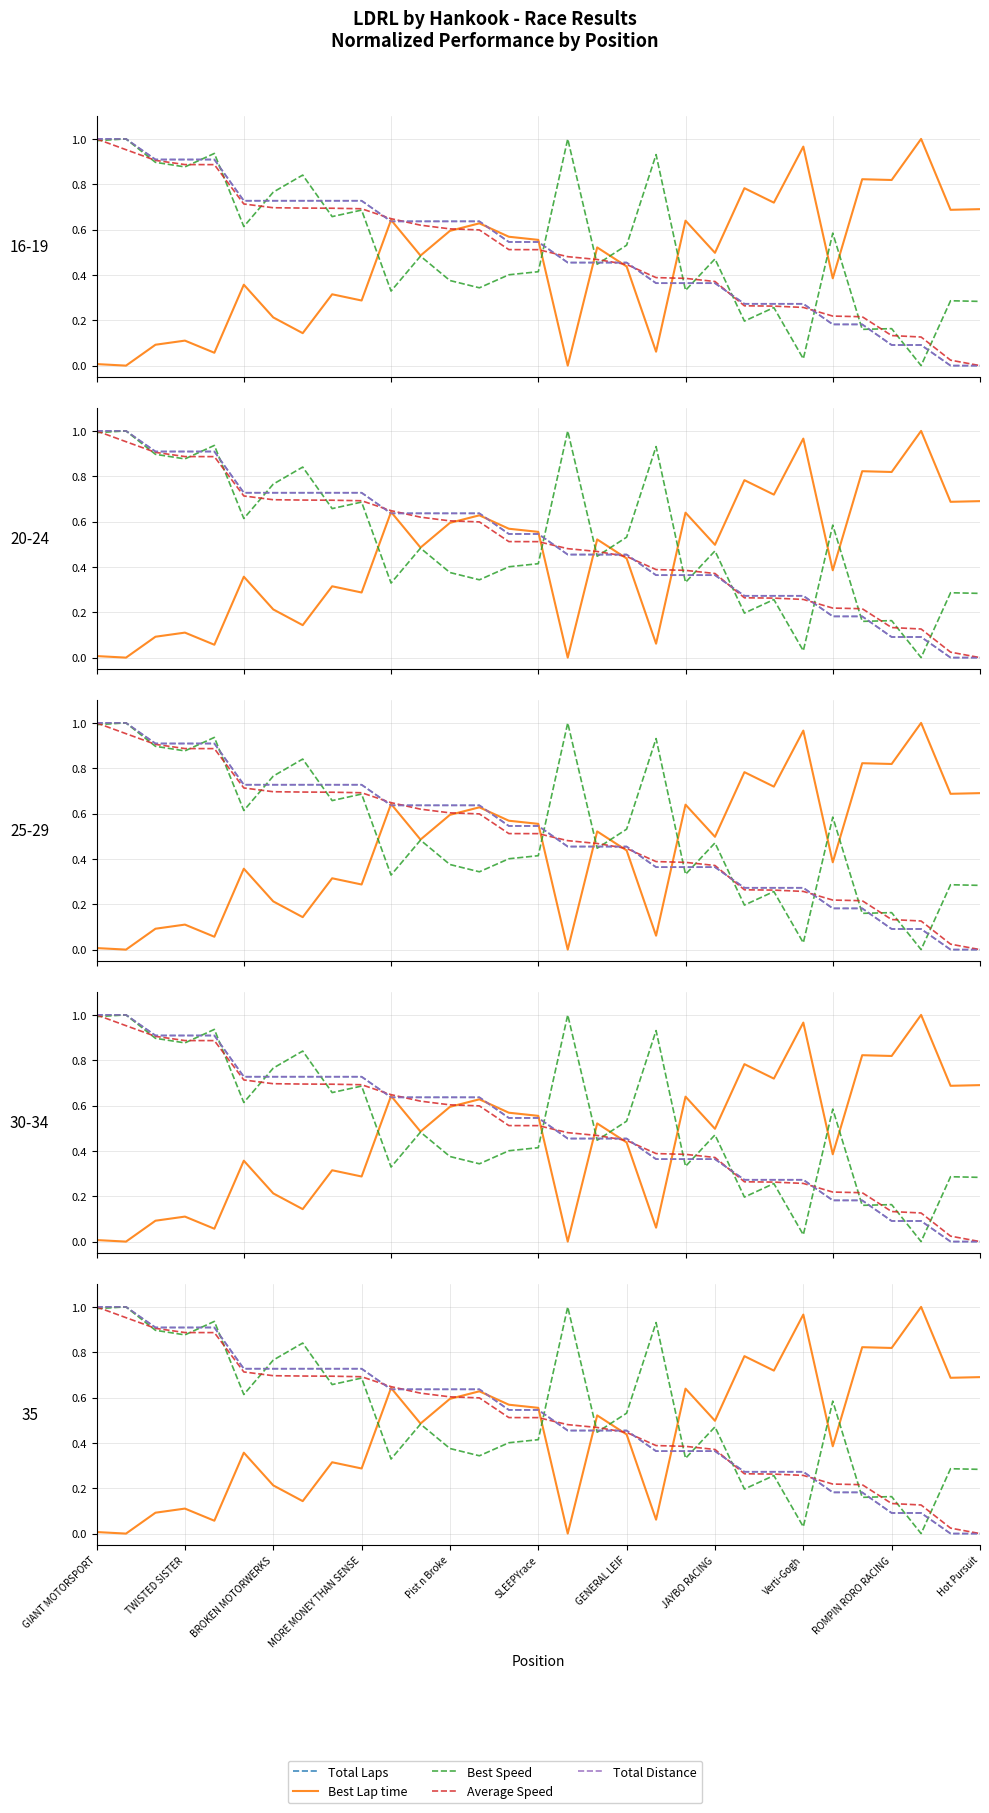

How many positive values does the Average Speed series have?

30